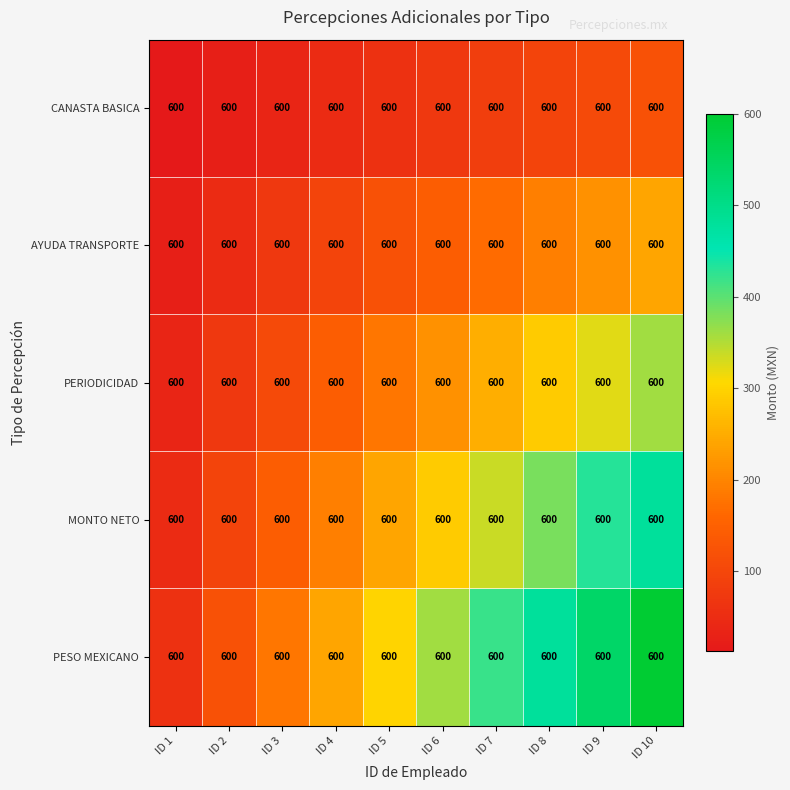

At which category does the chart reach its peak across all series?

ID 10